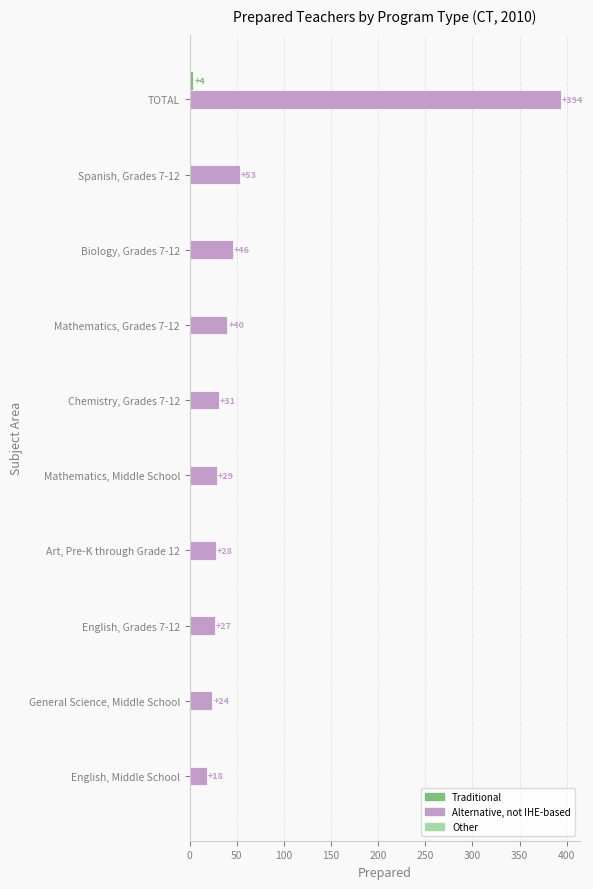

What is the average value of the Alternative, not IHE-based series?

69